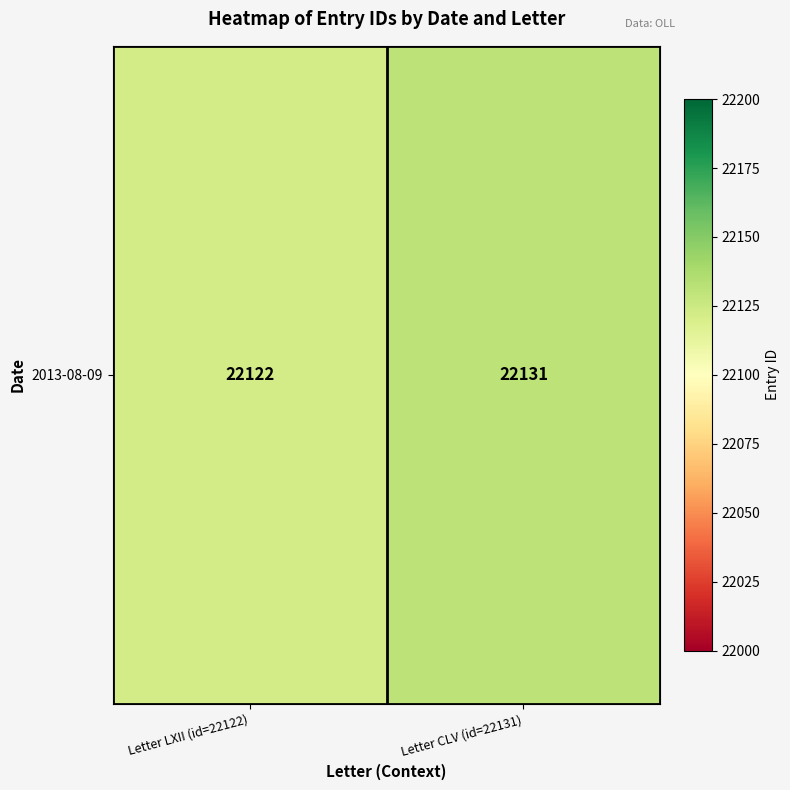

List the labels in order of value, largest first.

Letter CLV (id=22131), Letter LXII (id=22122)